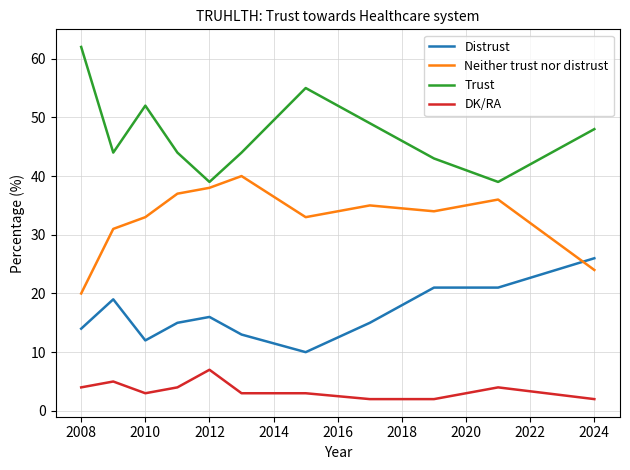

True or false: DK/RA and Neither trust nor distrust cross at least once.

False